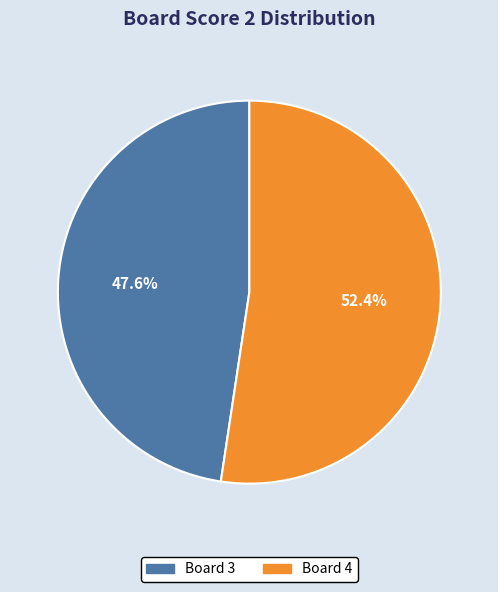

Does any single category account for the majority?

Yes